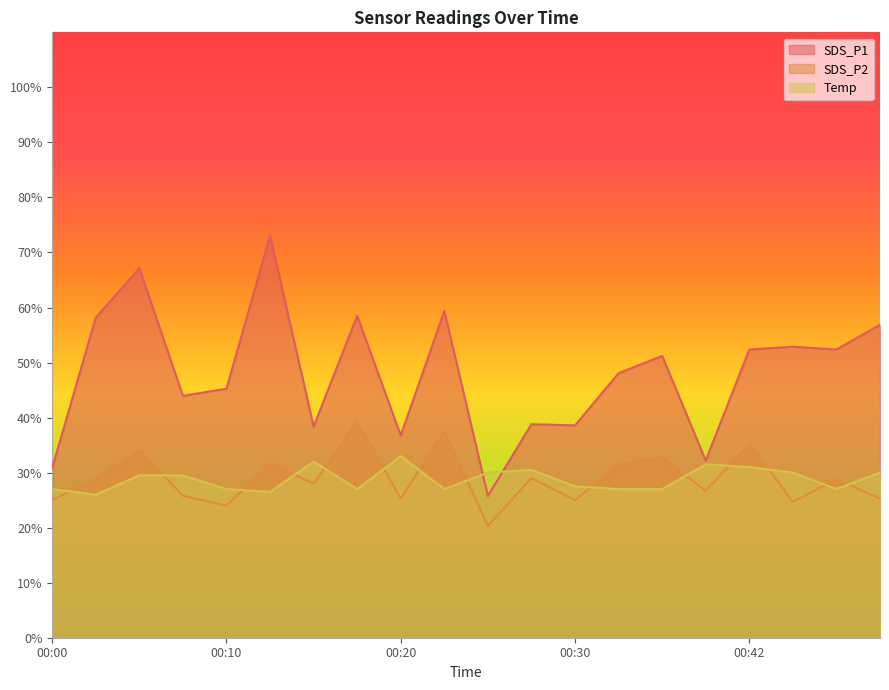

What is the difference between the Temp values at 00:50 and 00:27?

0.5